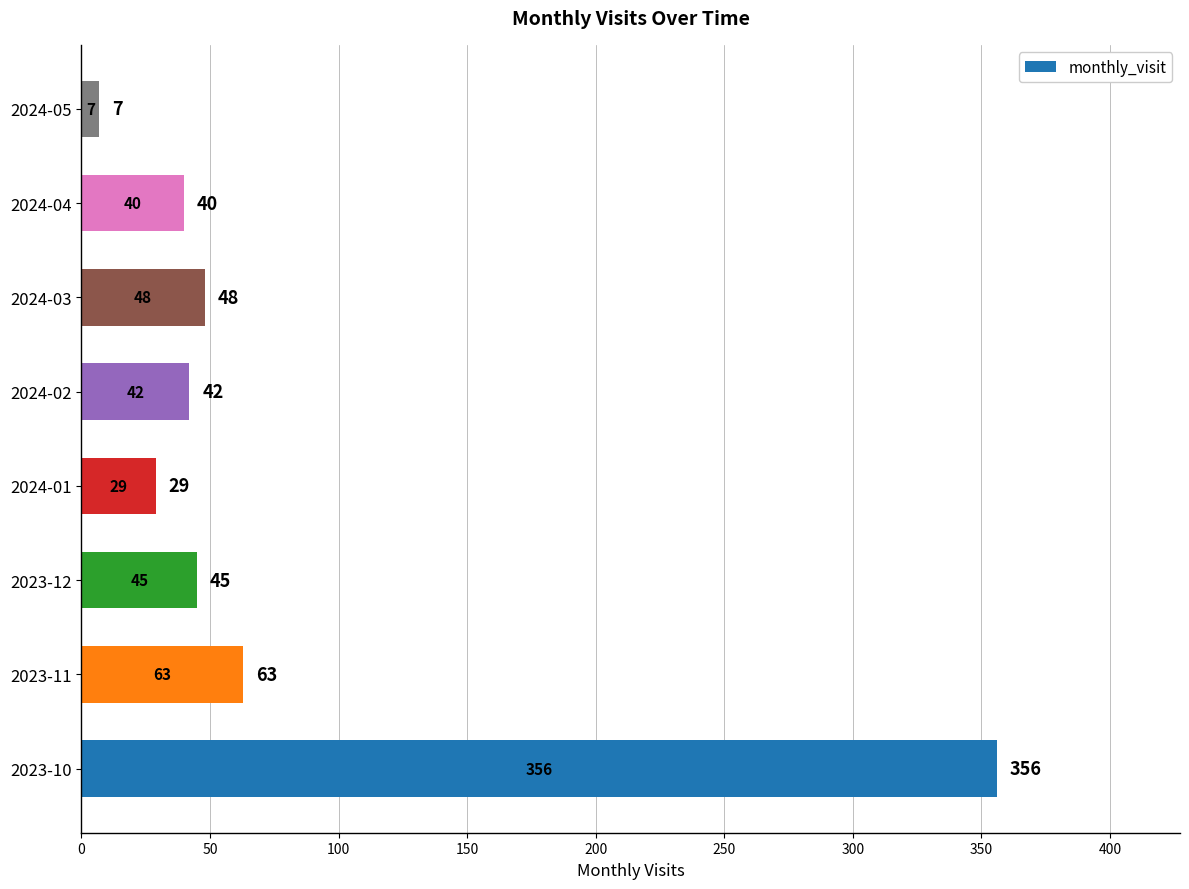

Which has a higher value, 2023-11 or 2024-03?

2023-11